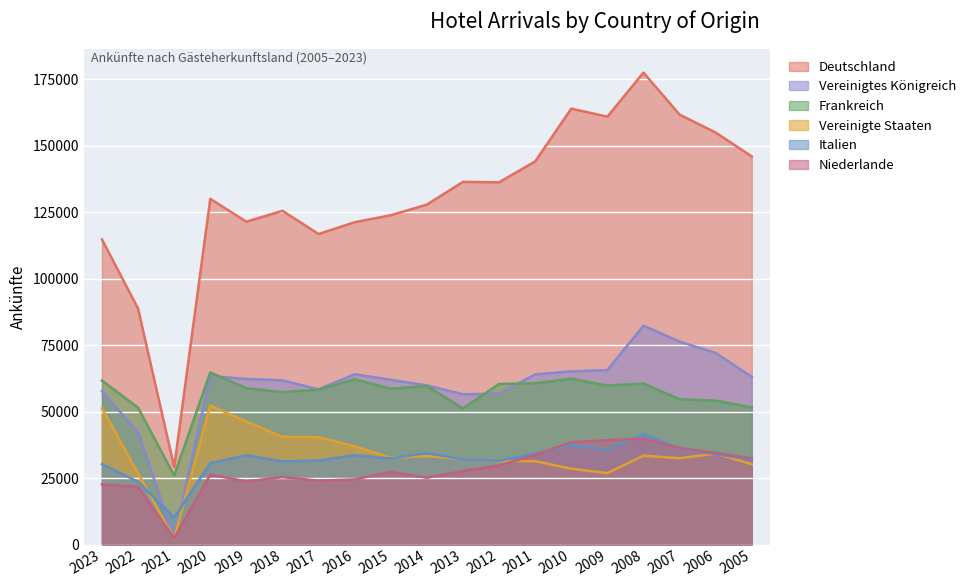

Rank the categories by Italien value from highest to lowest.

2008, 2010, 2007, 2009, 2014, 2011, 2006, 2016, 2019, 2015, 2005, 2013, 2017, 2012, 2018, 2020, 2023, 2022, 2021